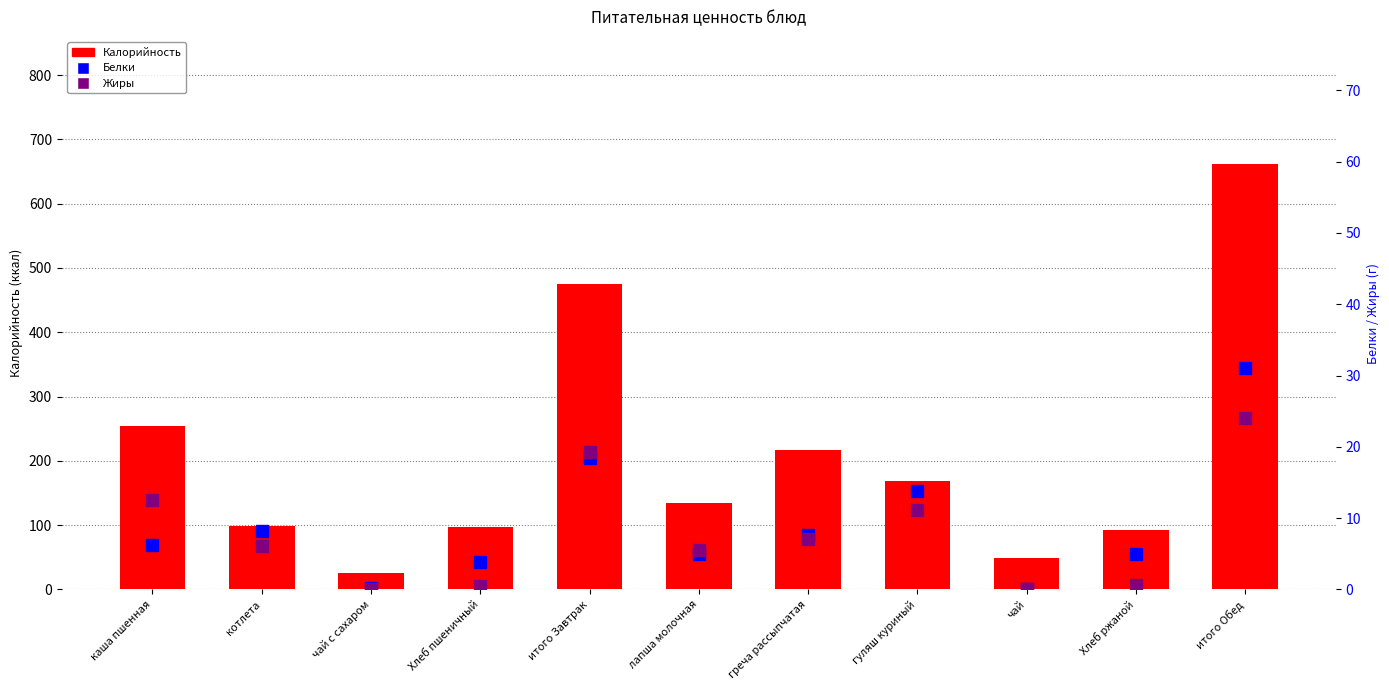

What is the value of the Калорийность bar at the 4th from the left?

96.5